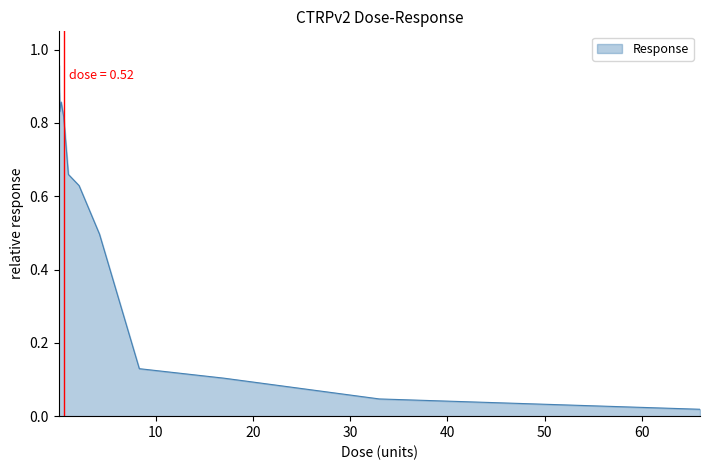

How many interior local valleys (lower than both neighbors) does the data have?

2